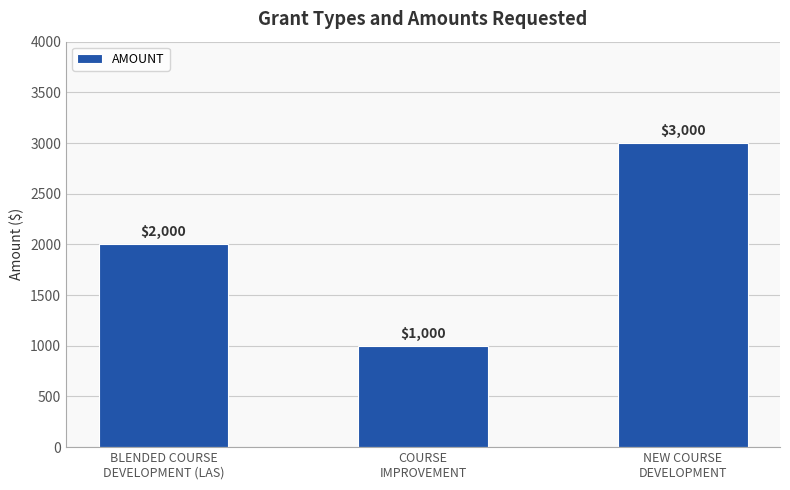

How many categories are shown in the chart?

3